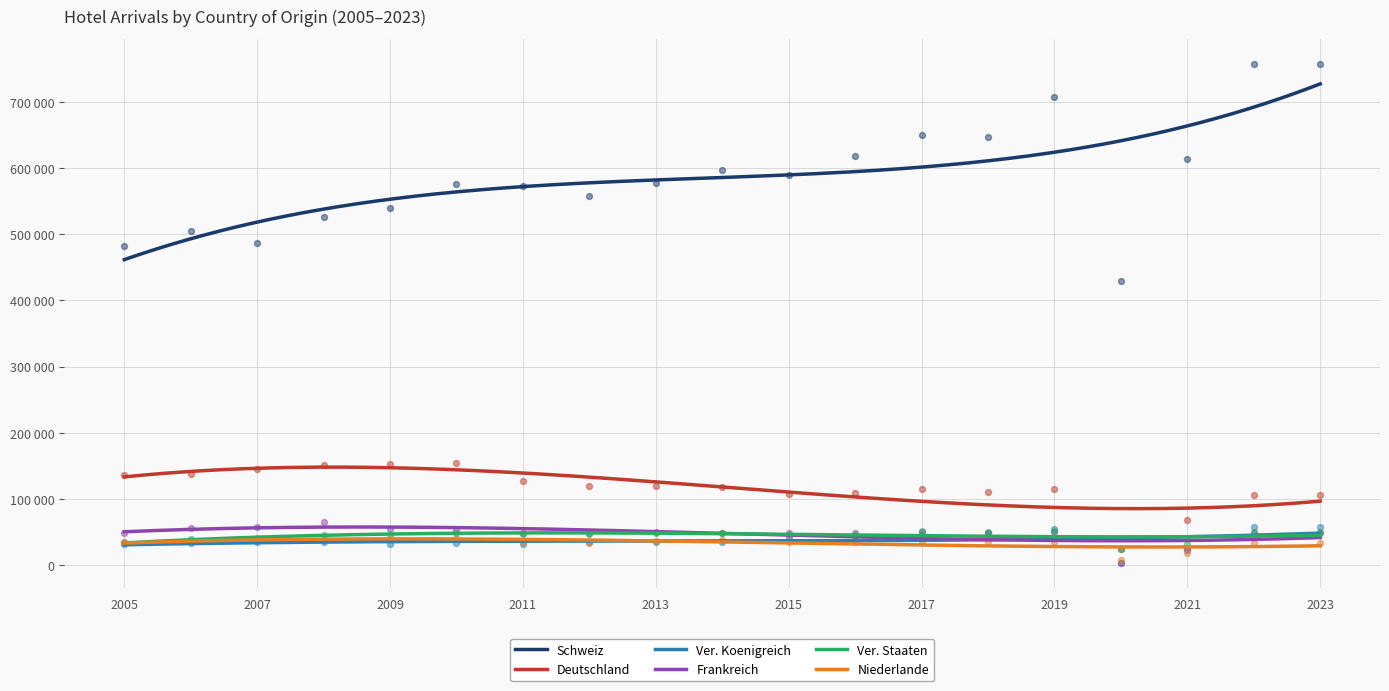

Which series has the widest spread of Y values?

Schweiz